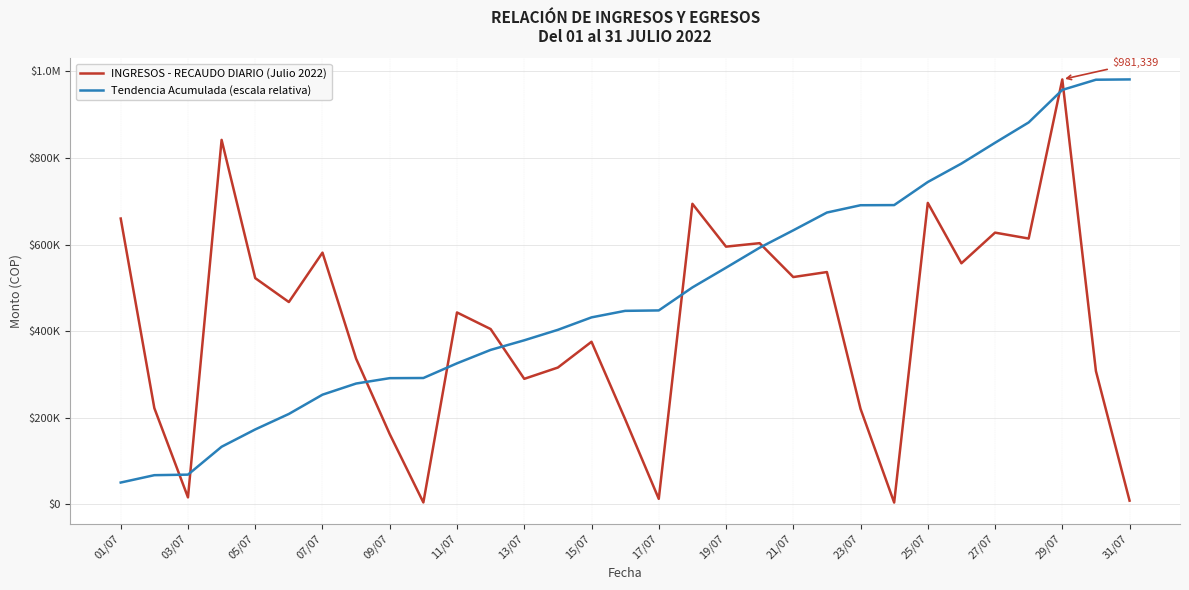

How many interior local peaks does the INGRESOS - RECAUDO DIARIO (Julio 2022) series have?

10